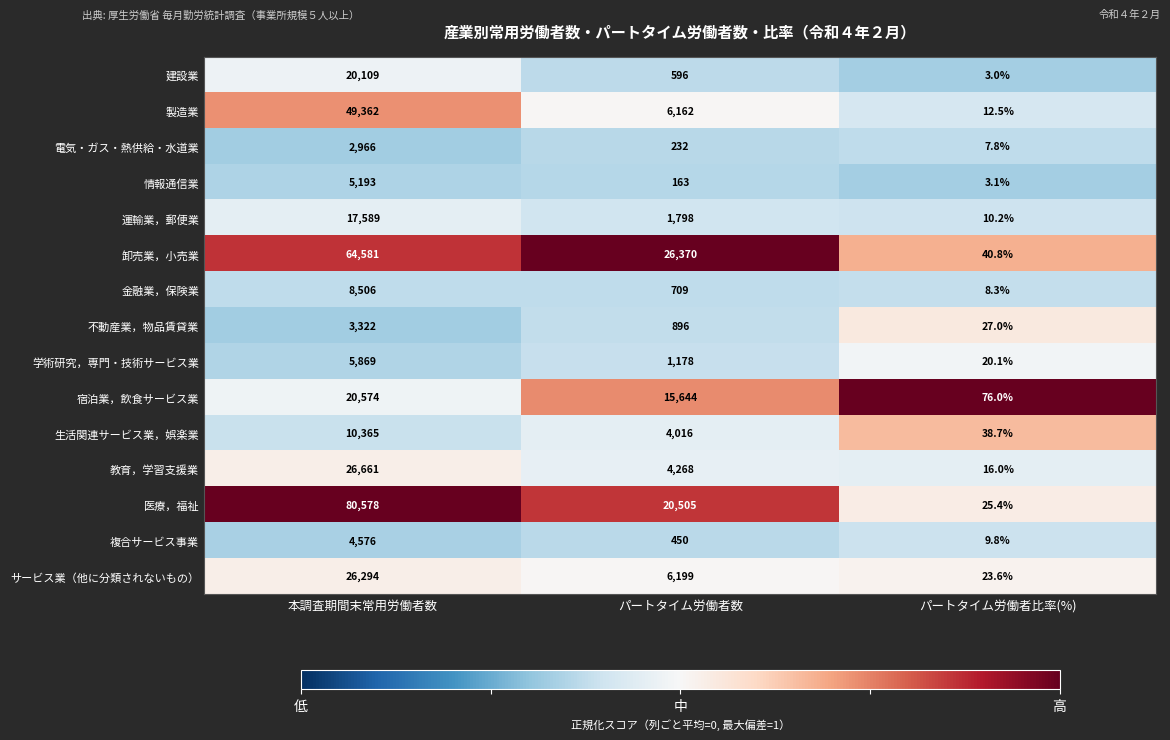

True or false: 学術研究，専門・技術サービス業 has a value of 355.3 at パートタイム労働者数.

False